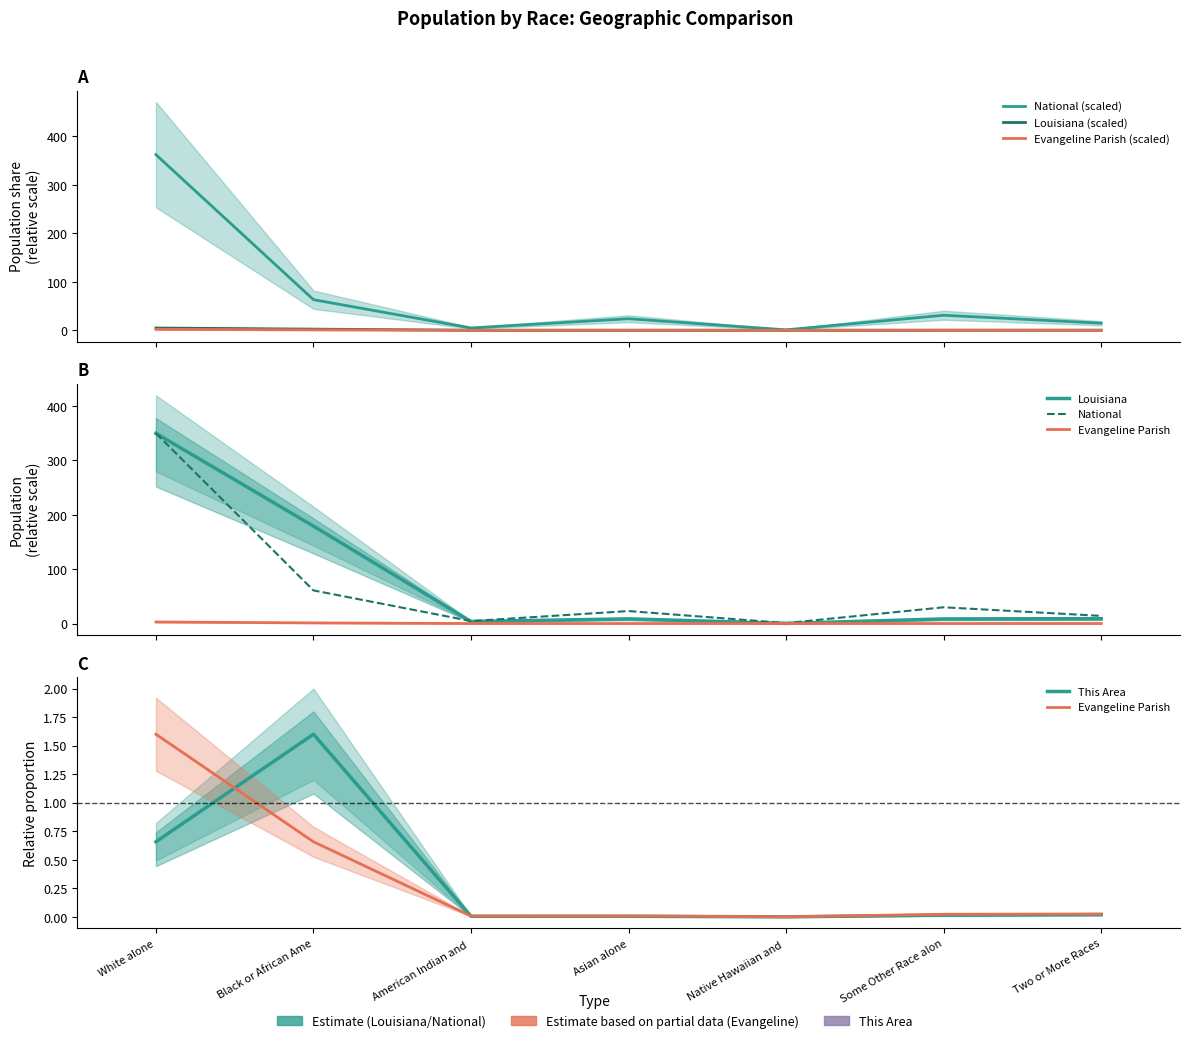

At American Indian and, list the series in order from largest to smallest.

National, Louisiana, Evangeline Parish, This Area